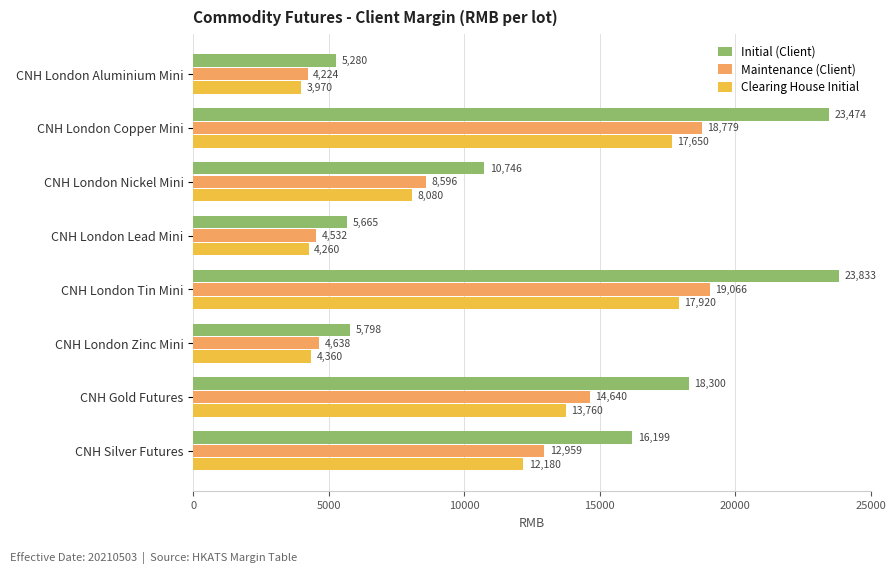

What is the approximate value of Clearing House Initial at CNH Gold Futures, to the nearest 100?

13800